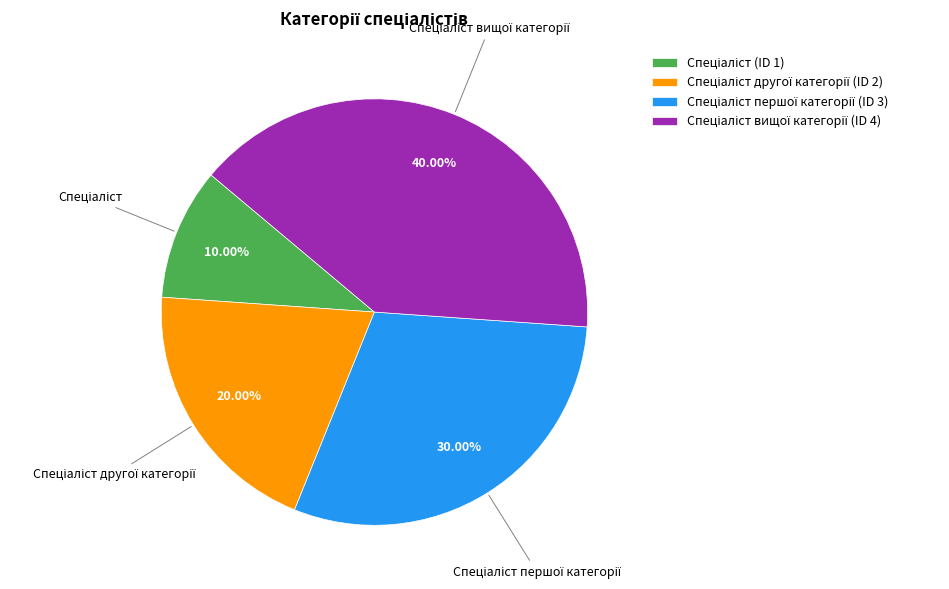

Is there a majority slice in this chart?

No